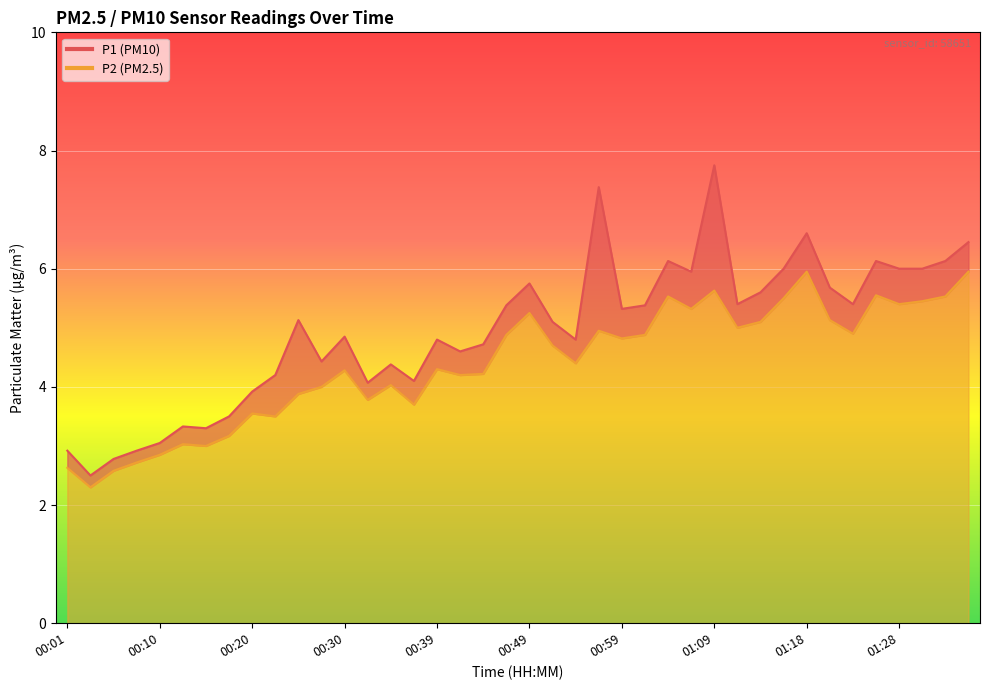

What are all the series names shown in the legend?

P1, P2